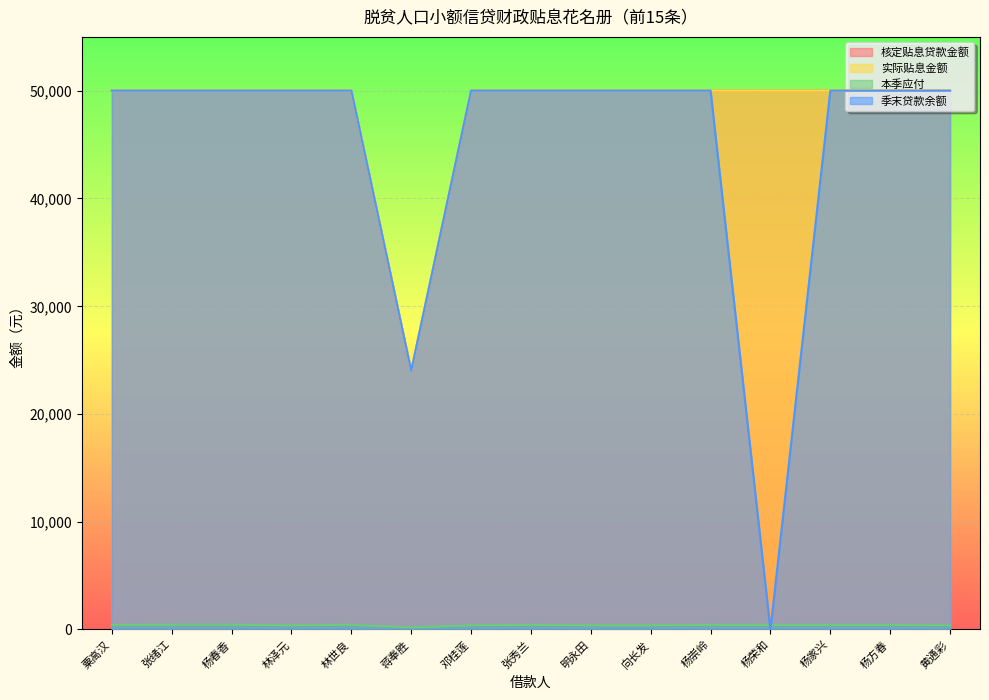

Does the chart display data point markers on the line(s)?

No